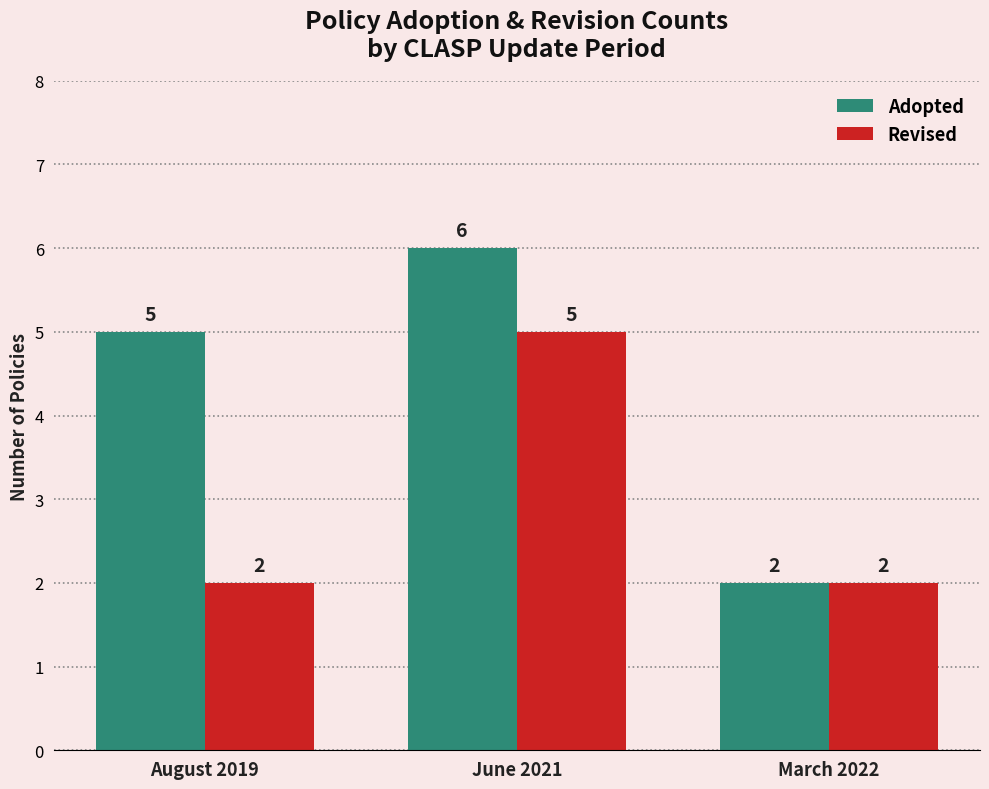

How many data points does each series have?

3